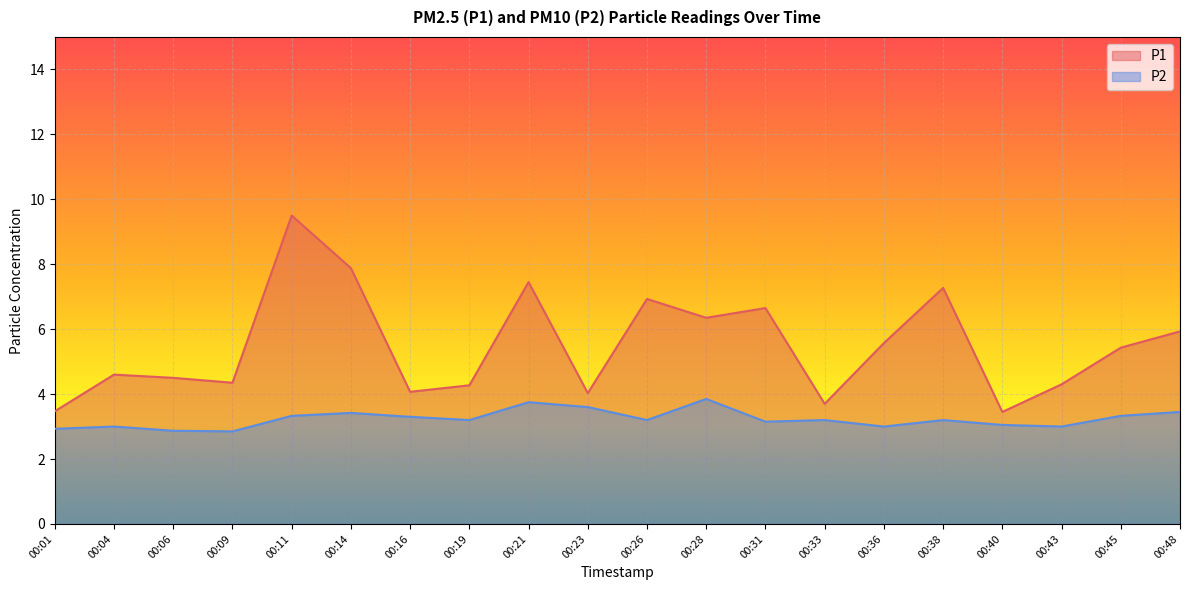

Reading right to left, extract all data points from this chart.

P1: 5.9	5.4	4.3	3.5	7.3	5.6	3.7	6.7	6.3	6.9	4.0	7.5	4.3	4.1	7.9	9.5	4.3	4.5	4.6	3.5
P2: 3.5	3.3	3.0	3.0	3.2	3.0	3.2	3.1	3.9	3.2	3.6	3.8	3.2	3.3	3.4	3.3	2.9	2.9	3.0	2.9